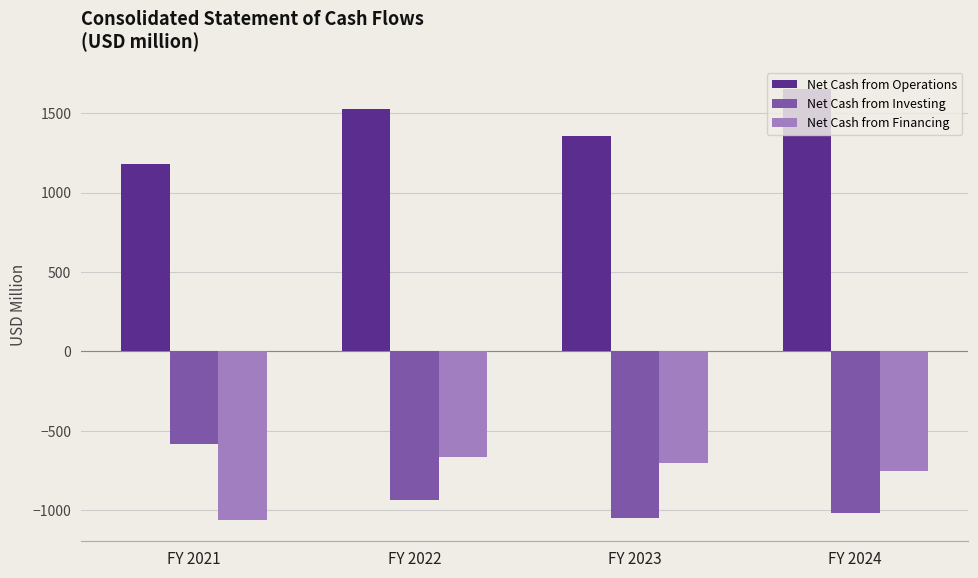

At how many categories does at least one series exceed 1381?

2